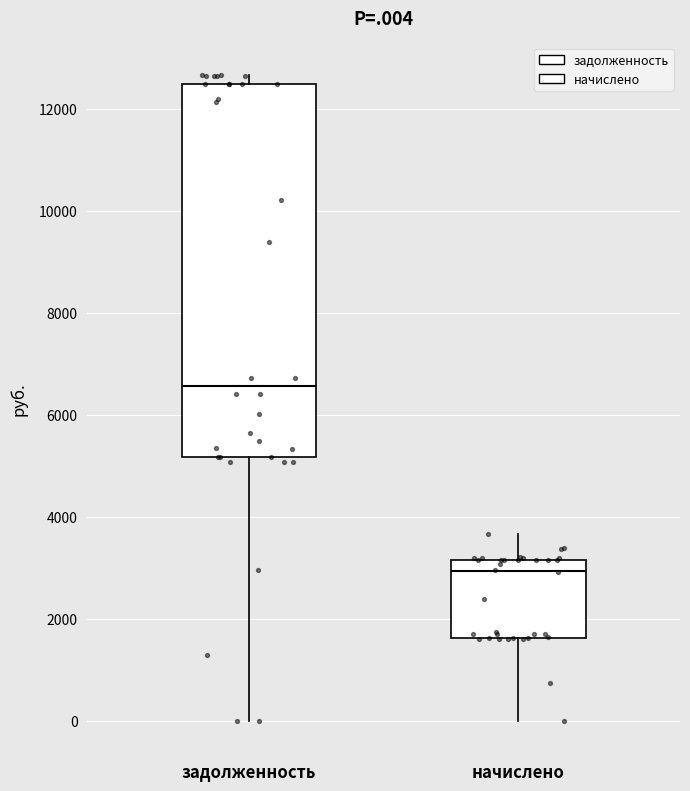

Reading left to right, transcribe this box plot: for each box, give where its median line is, the range the box spans, and where its two whiskers end, as read against the y-axis. The values are not printed on the chart, so give them approximately, as read against the axis.

задолженность: median 6600, box 5200 to 12400, whiskers 0 to 12600
начислено: median 3000, box 1600 to 3200, whiskers 0 to 3600